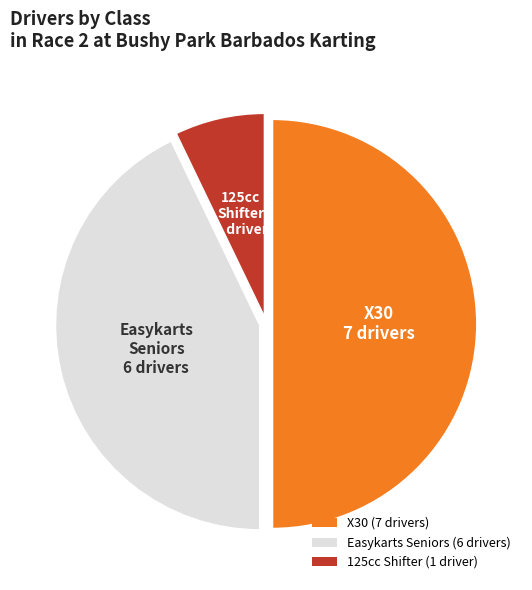

Which has a higher value, Easykarts Seniors or 125cc Shifter?

Easykarts Seniors